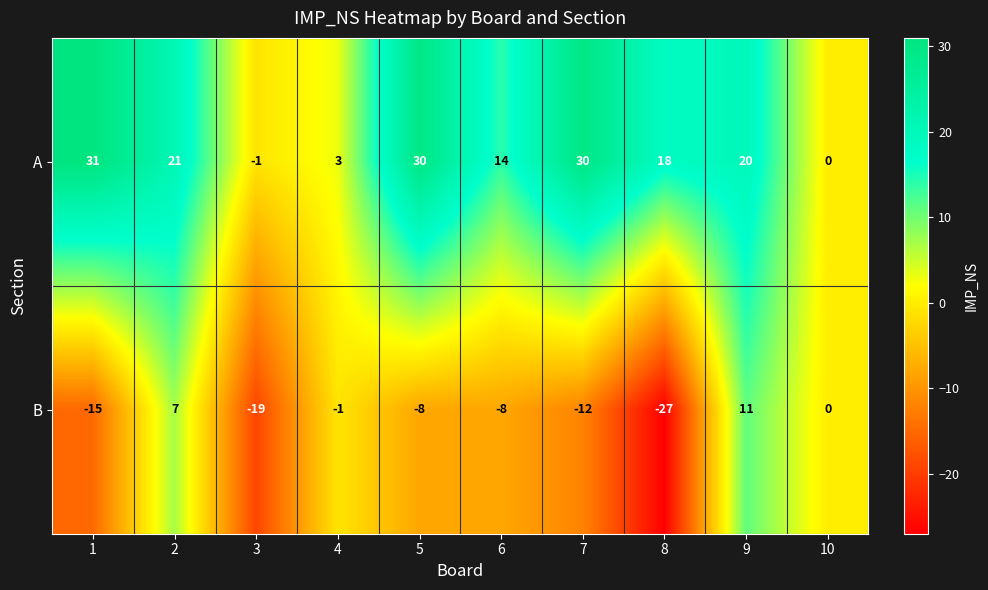

At which category does the chart reach its minimum across all series?

8